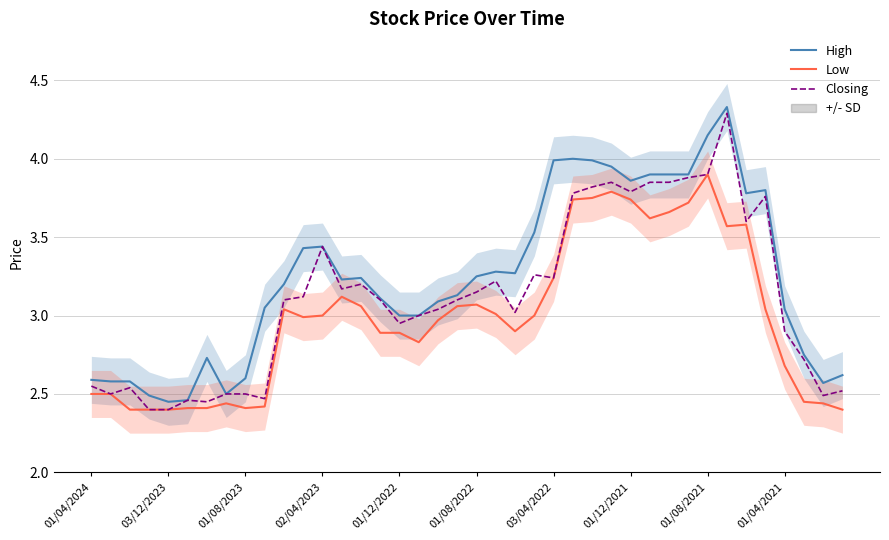

What is the spread (max minus min) of values at 34?

0.2